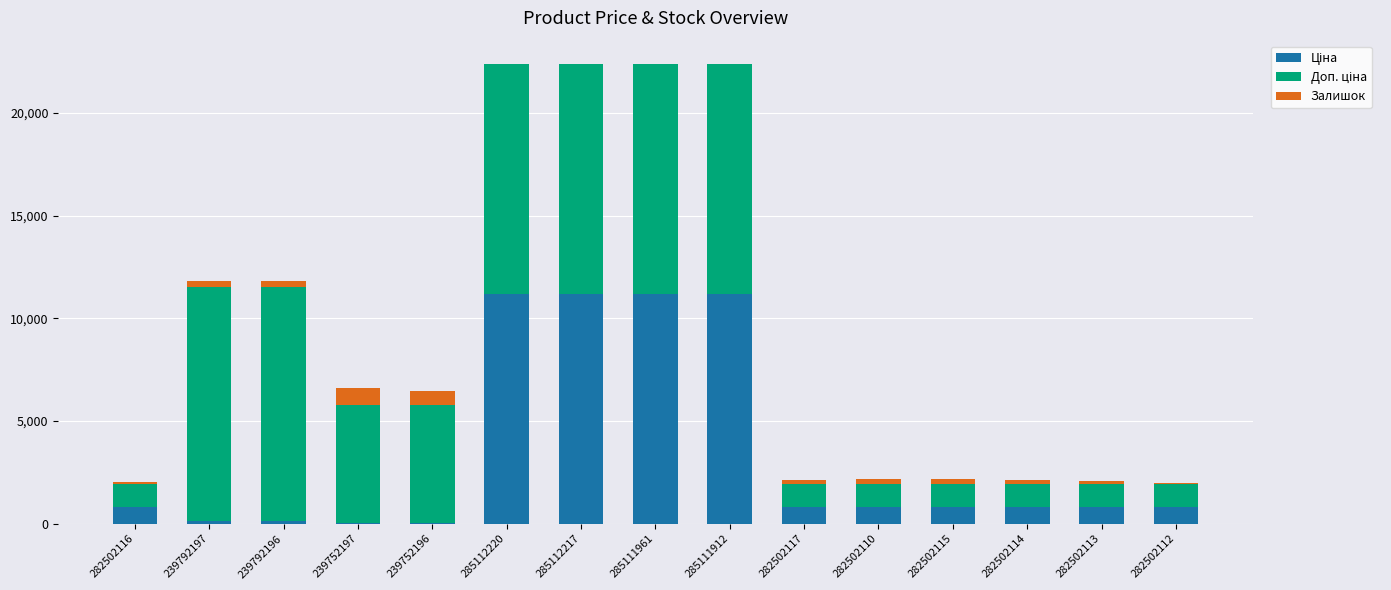

Are the bars grouped side by side (vs. stacked)?

No